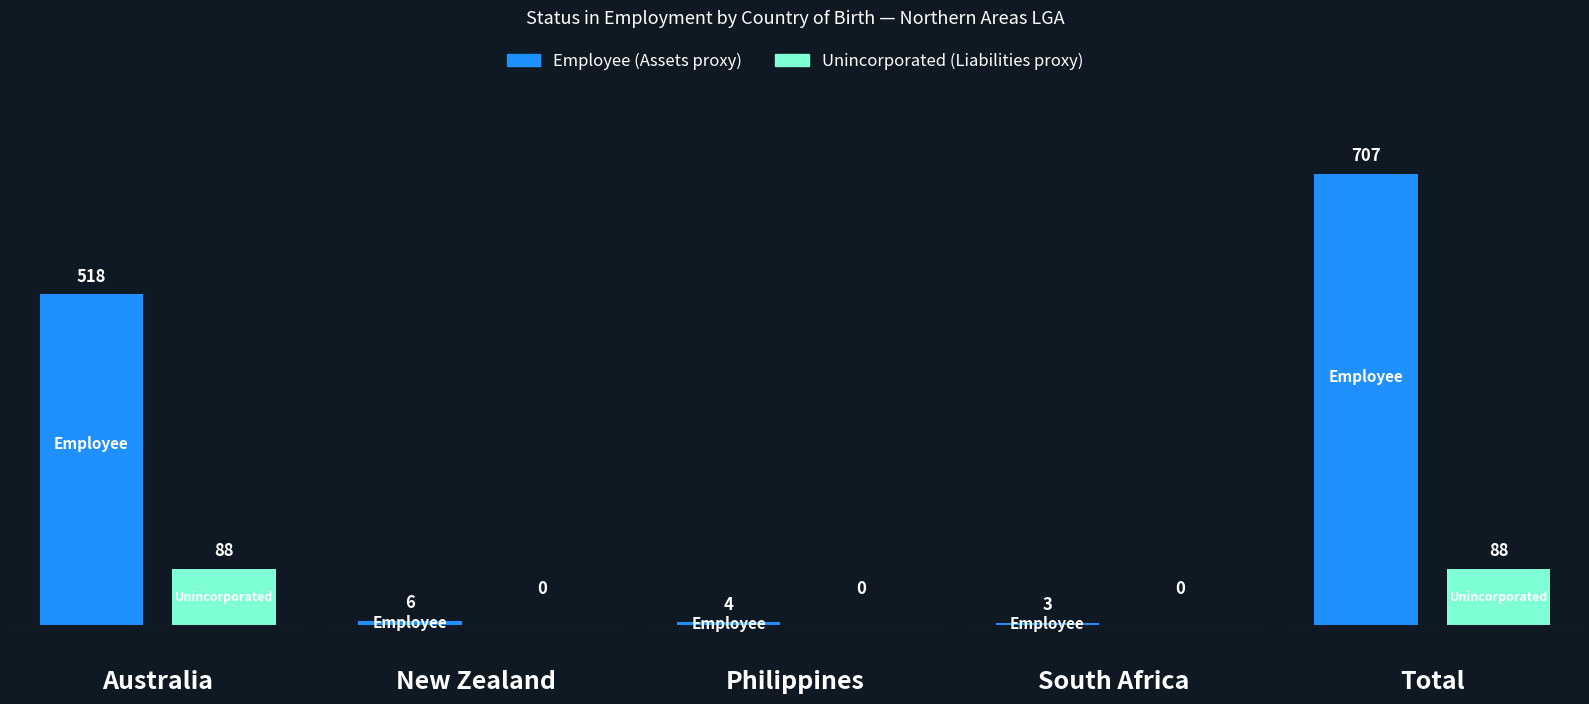

At which label is Employee closest to 355?

Australia